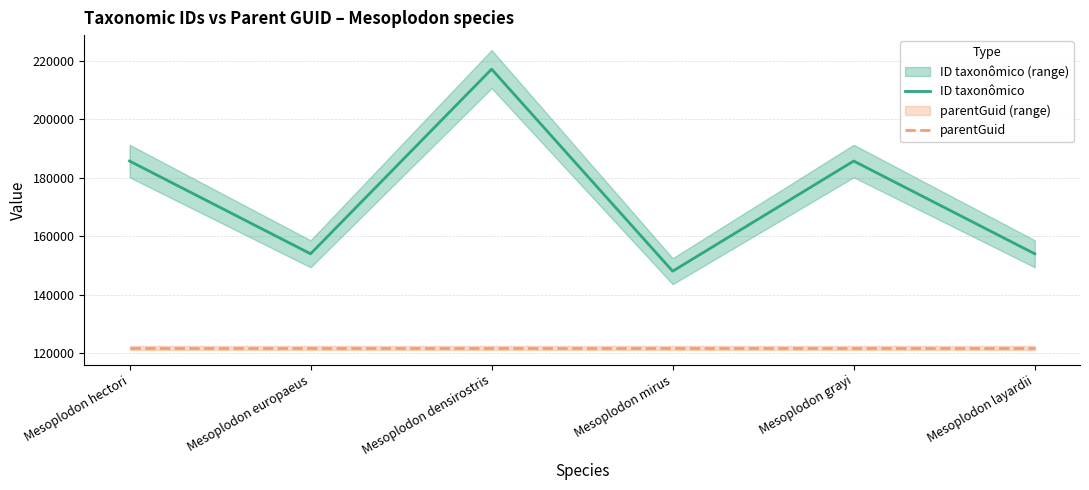

What is the spread (max minus min) of values at Mesoplodon hectori?

63898